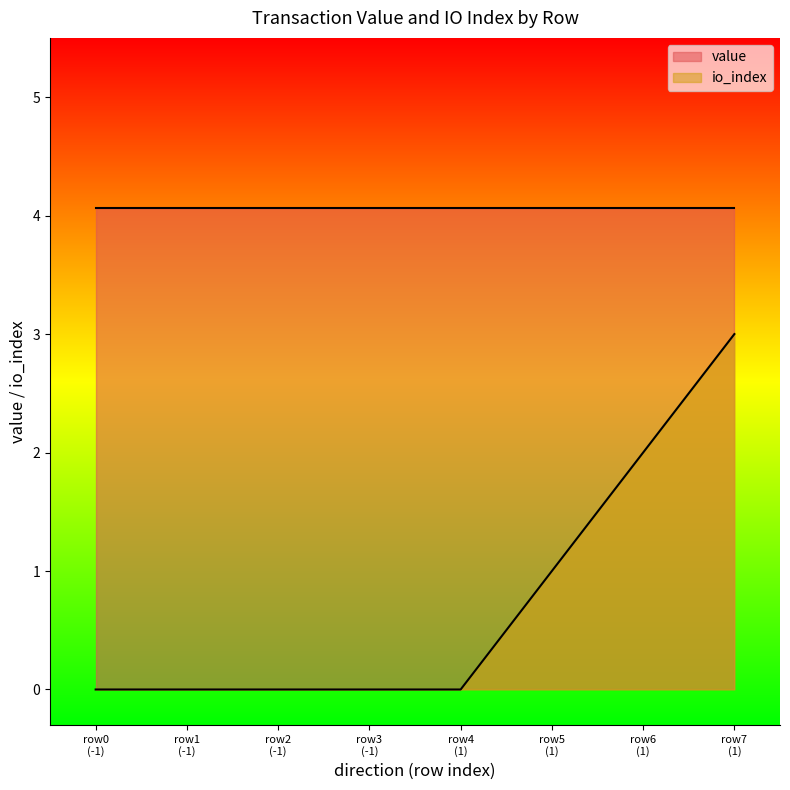

How many lines are shown in the chart?

2